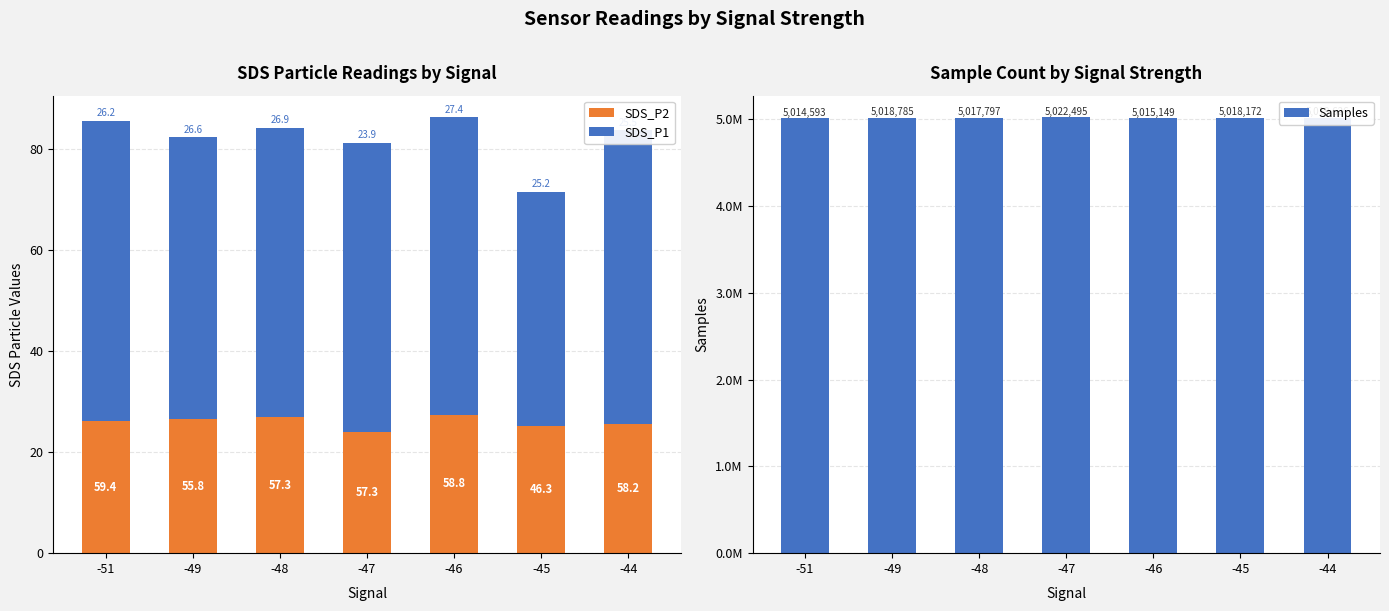

Reading left to right, transcribe all the data shown in this chart.

SDS_P2: -51=26.2	-49=26.6	-48=26.9	-47=23.9	-46=27.4	-45=25.2	-44=25.5
SDS_P1: -51=59.4	-49=55.8	-48=57.3	-47=57.3	-46=58.8	-45=46.3	-44=58.2
Samples: -51=5014593.0	-49=5018785.0	-48=5017797.0	-47=5022495.0	-46=5015149.0	-45=5018172.0	-44=5019626.0